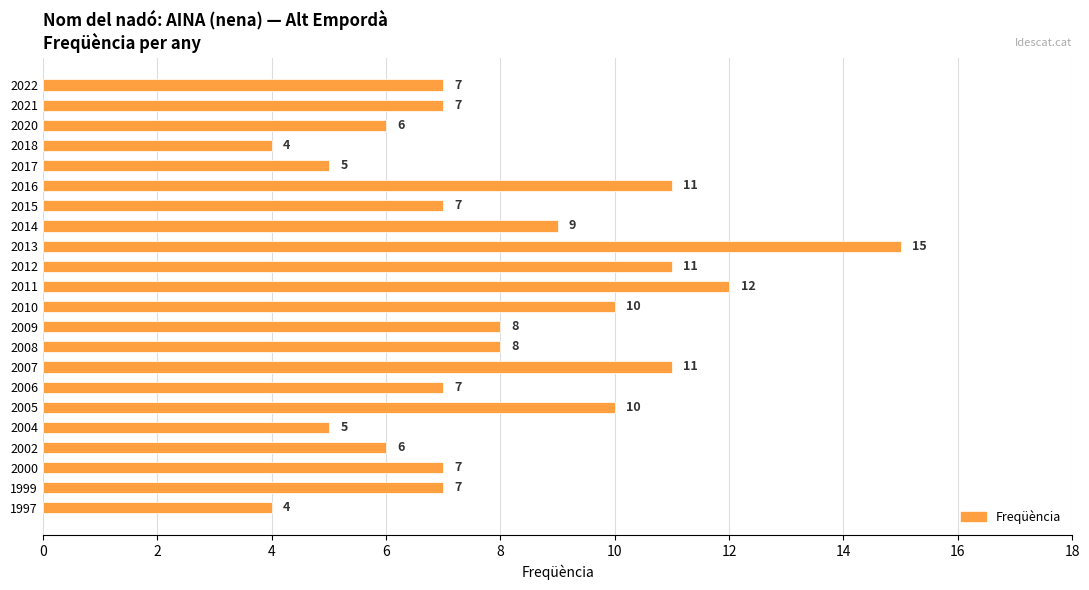

How many bars are there in total?

22